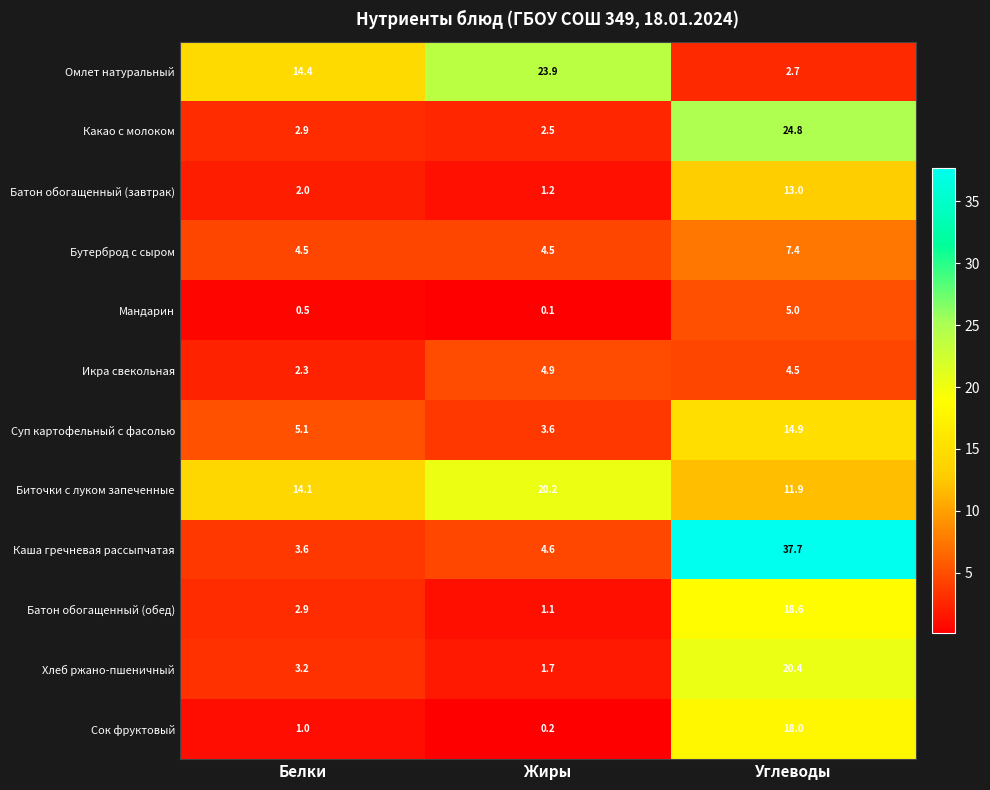

What is the difference between the maximum and minimum values in the Икра свекольная series?

2.6